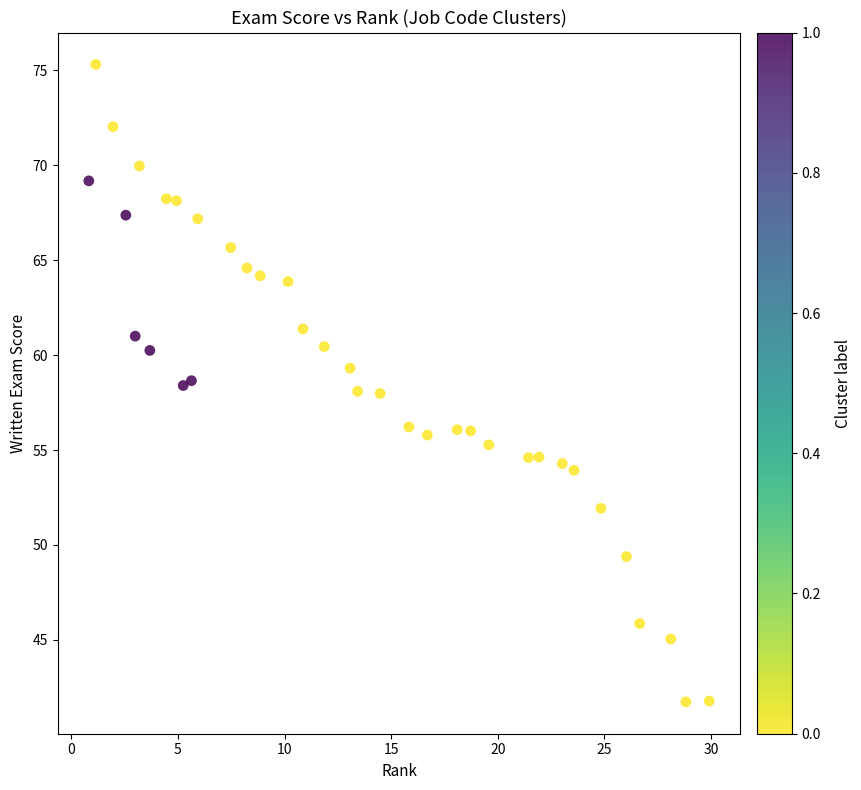

What is the range of Y values (max minus min)?

33.6